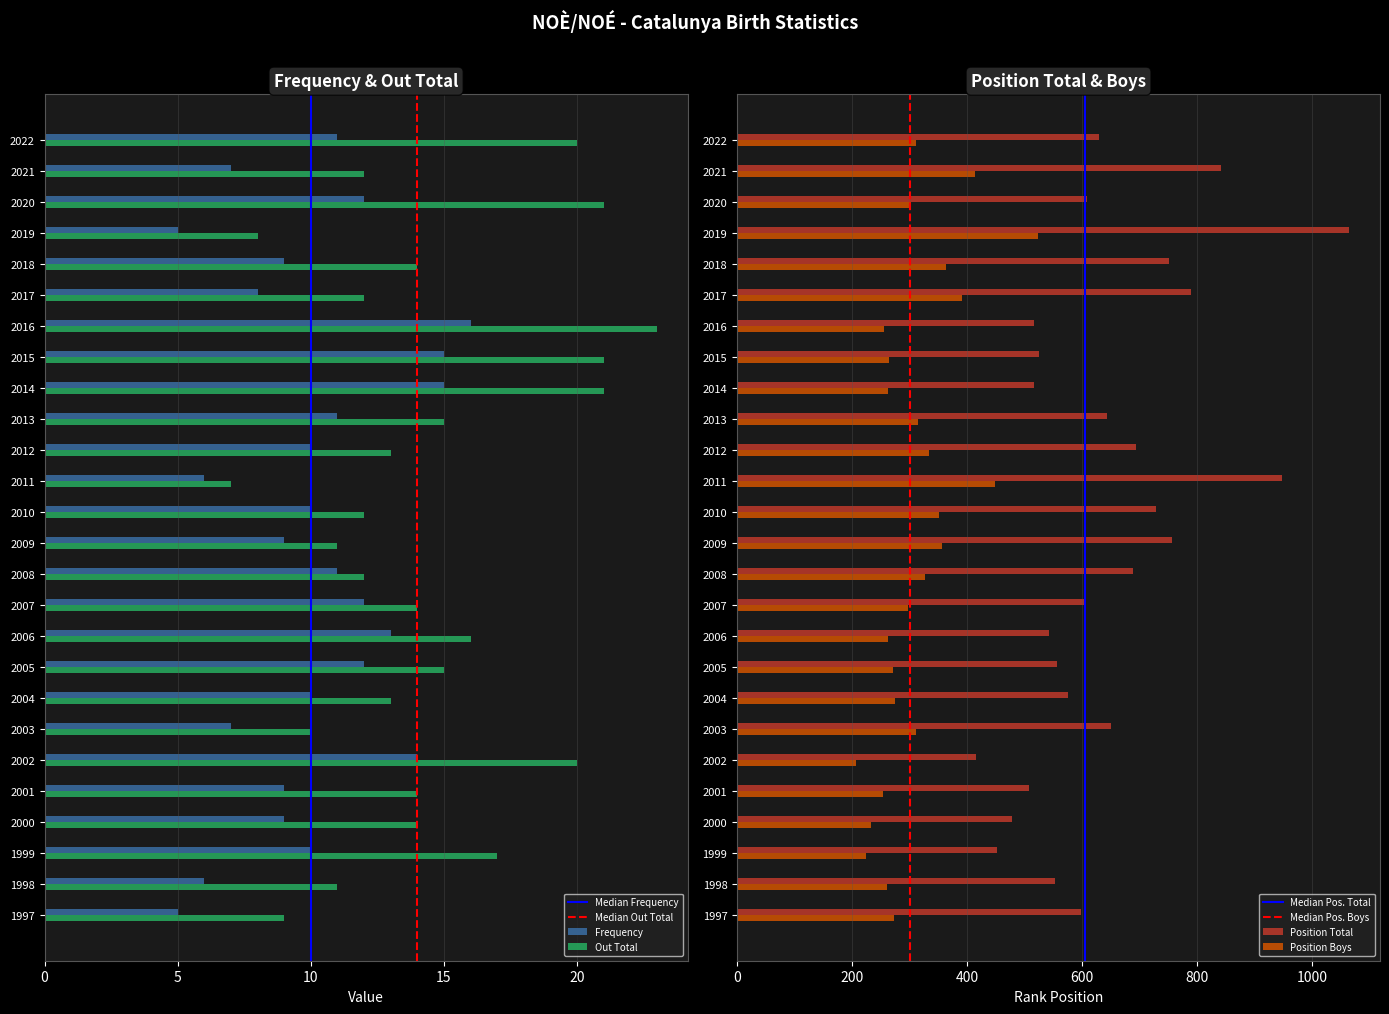

What are all the series names shown in the legend?

Frequency, Position Total, Position Boys, Out Total